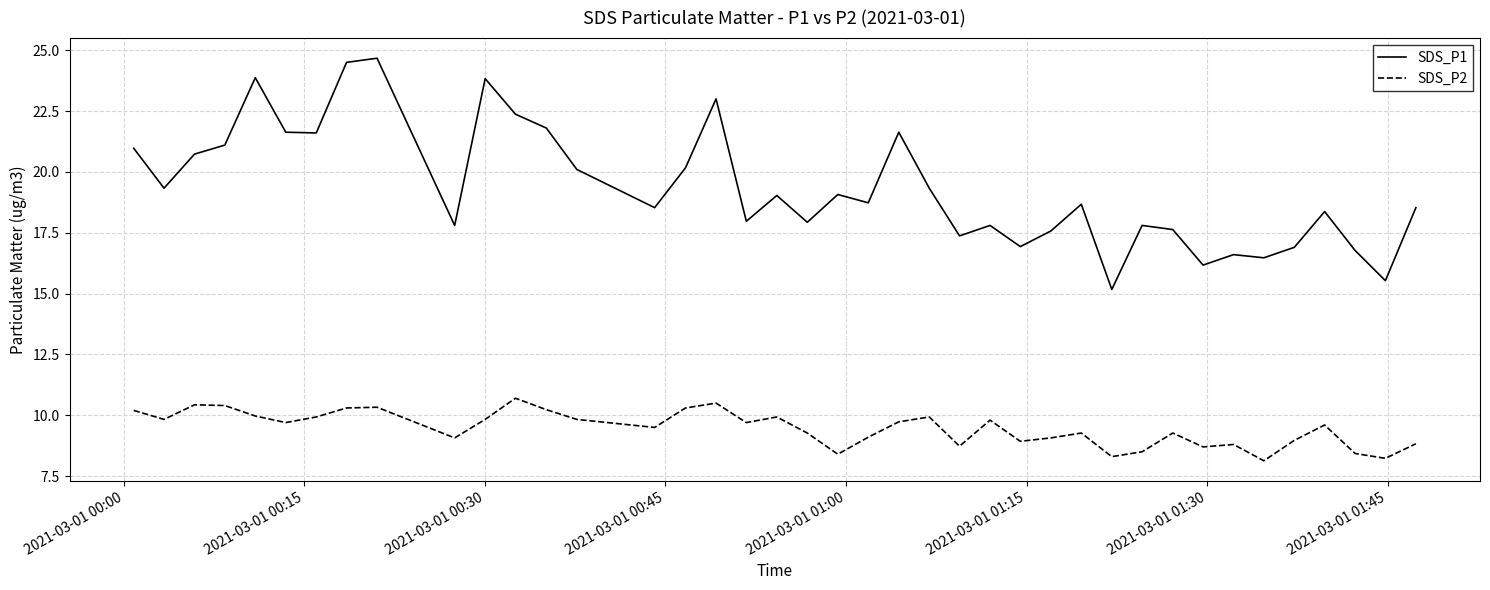

What is the smallest value displayed?

8.1